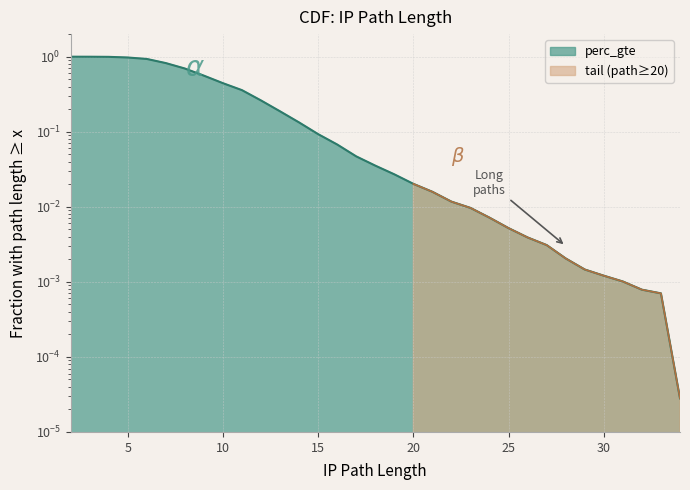

Reading left to right, transcribe all the data shown in this chart.

2=1.0	3=1.0	4=1.0	5=1.0	6=0.9	7=0.8	8=0.7	9=0.6	10=0.4	11=0.4	12=0.3	13=0.2	14=0.1	15=0.1	16=0.1	17=0.0	18=0.0	19=0.0	20=0.0	21=0.0	22=0.0	23=0.0	24=0.0	25=0.0	26=0.0	27=0.0	28=0.0	29=0.0	30=0.0	31=0.0	32=0.0	33=0.0	34=0.0